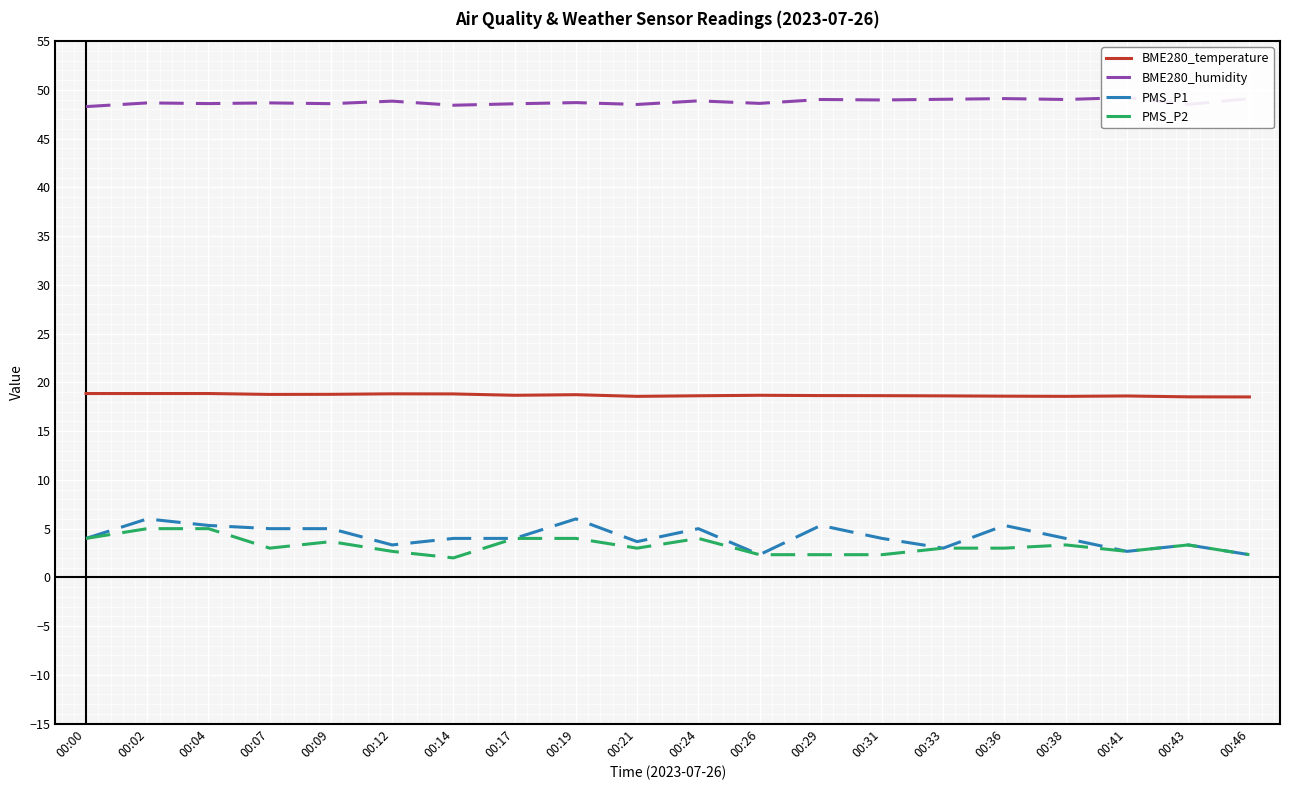

Which series has the largest total across all categories?

BME280_humidity